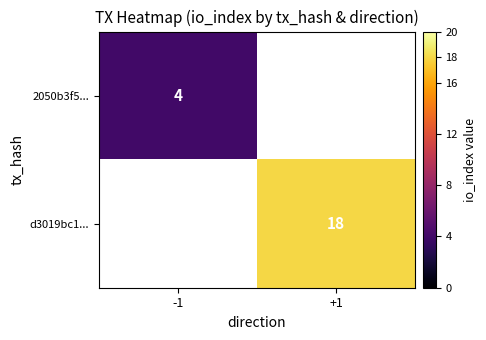

Is the value of 2050b3f5... at -1 greater than the value of d3019bc1... at +1?

No